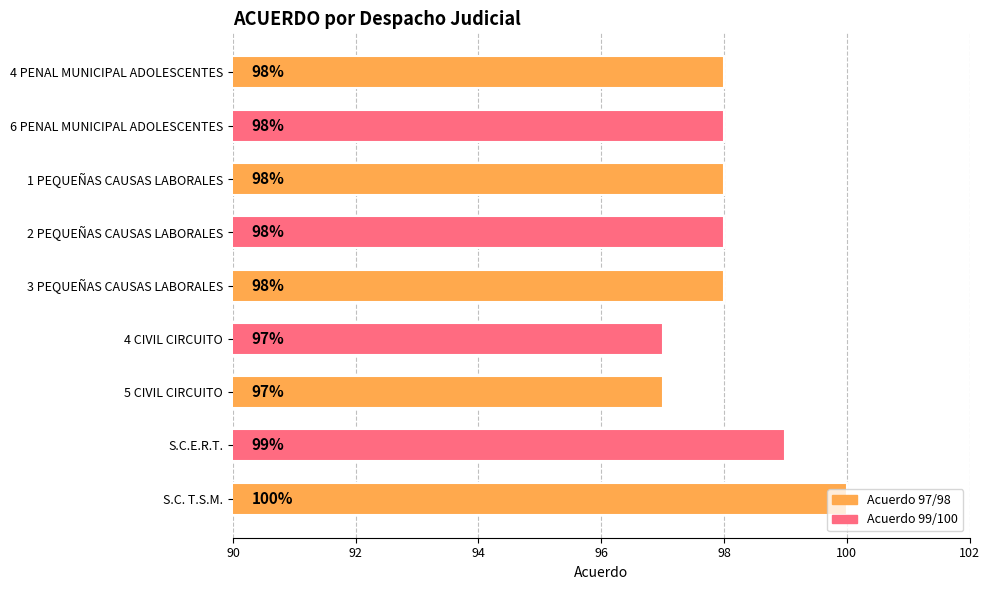

Count the values in the range 98 to 99.

6